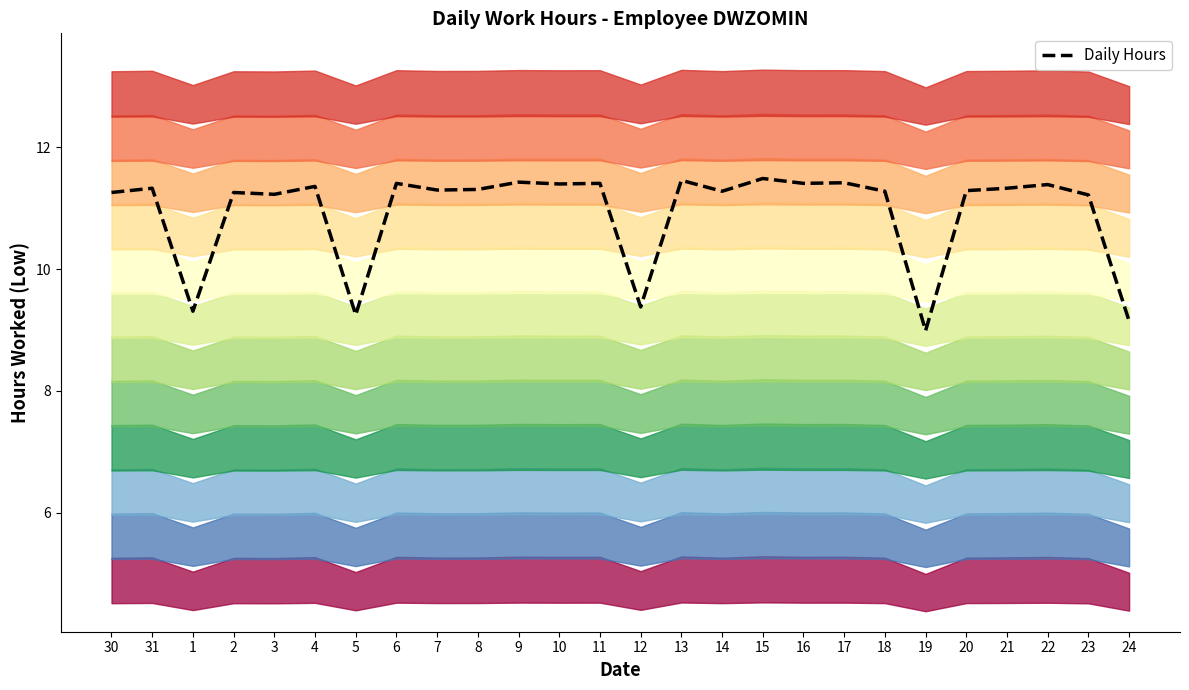

At which category does the chart reach its minimum across all series?

19